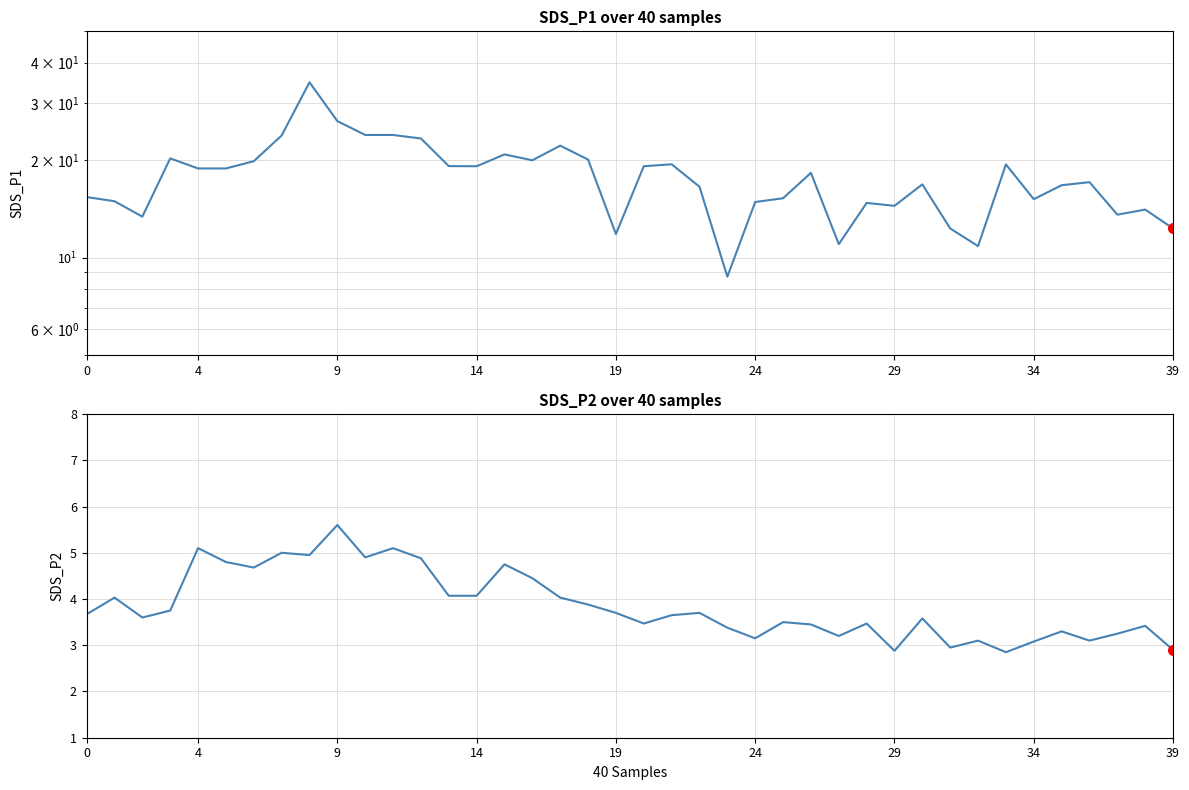

True or false: SDS_P2 and SDS_P1 cross at least once.

False